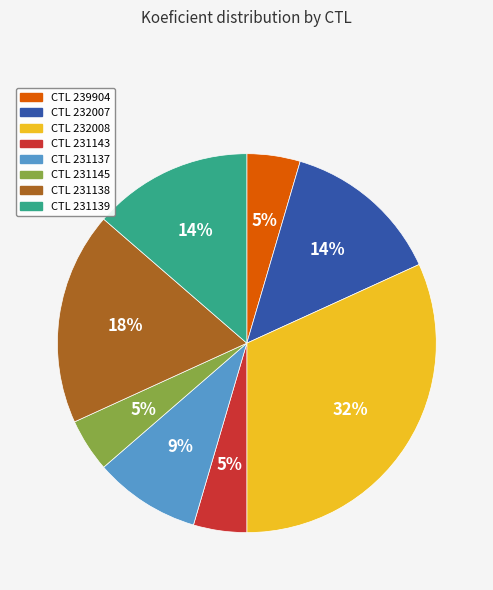

Is there any slice that represents more than half of the pie?

No